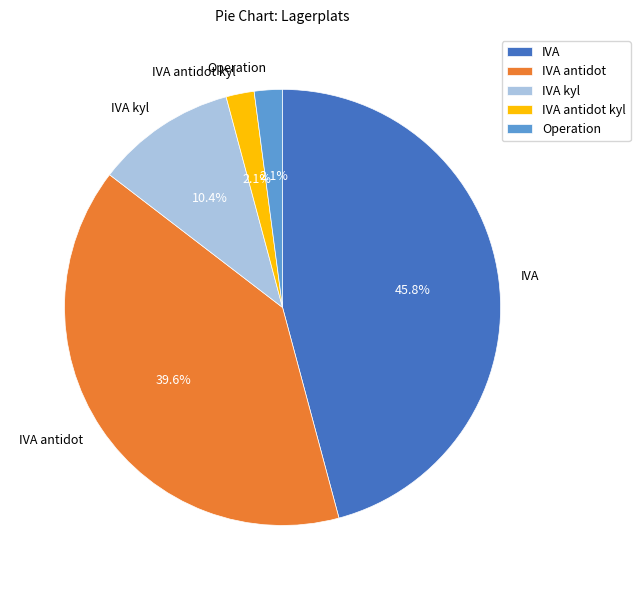

The IVA kyl slice represents 5% of the pie. True or false?

False